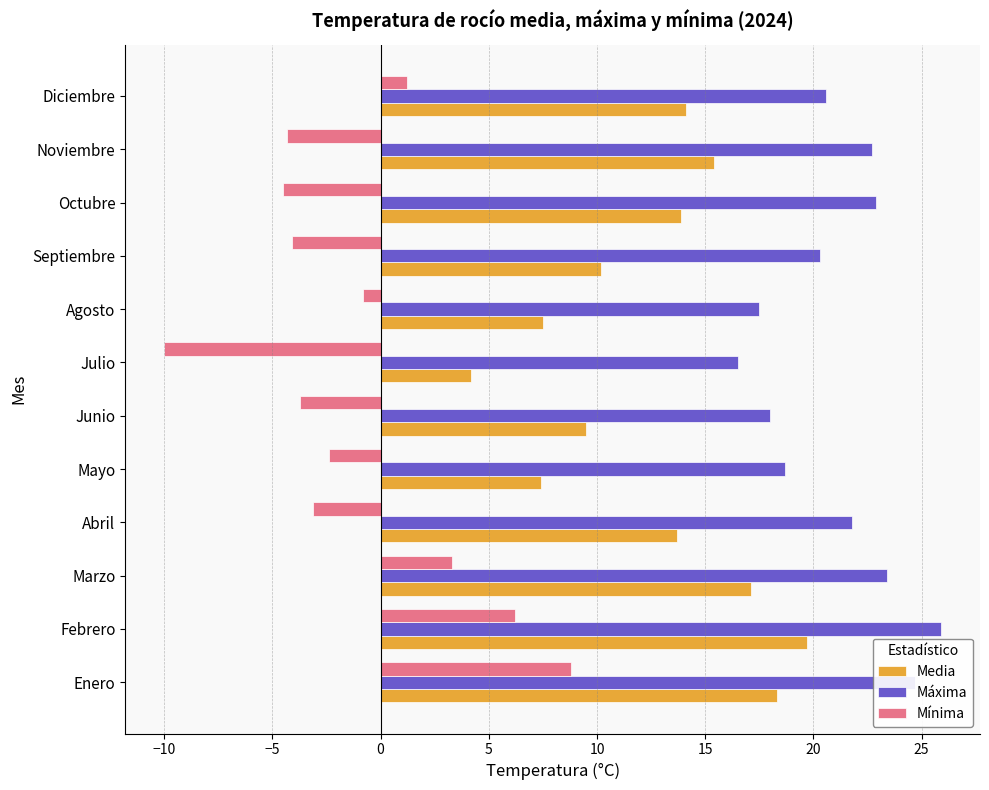

What is the average value of the Máxima series?

21.1